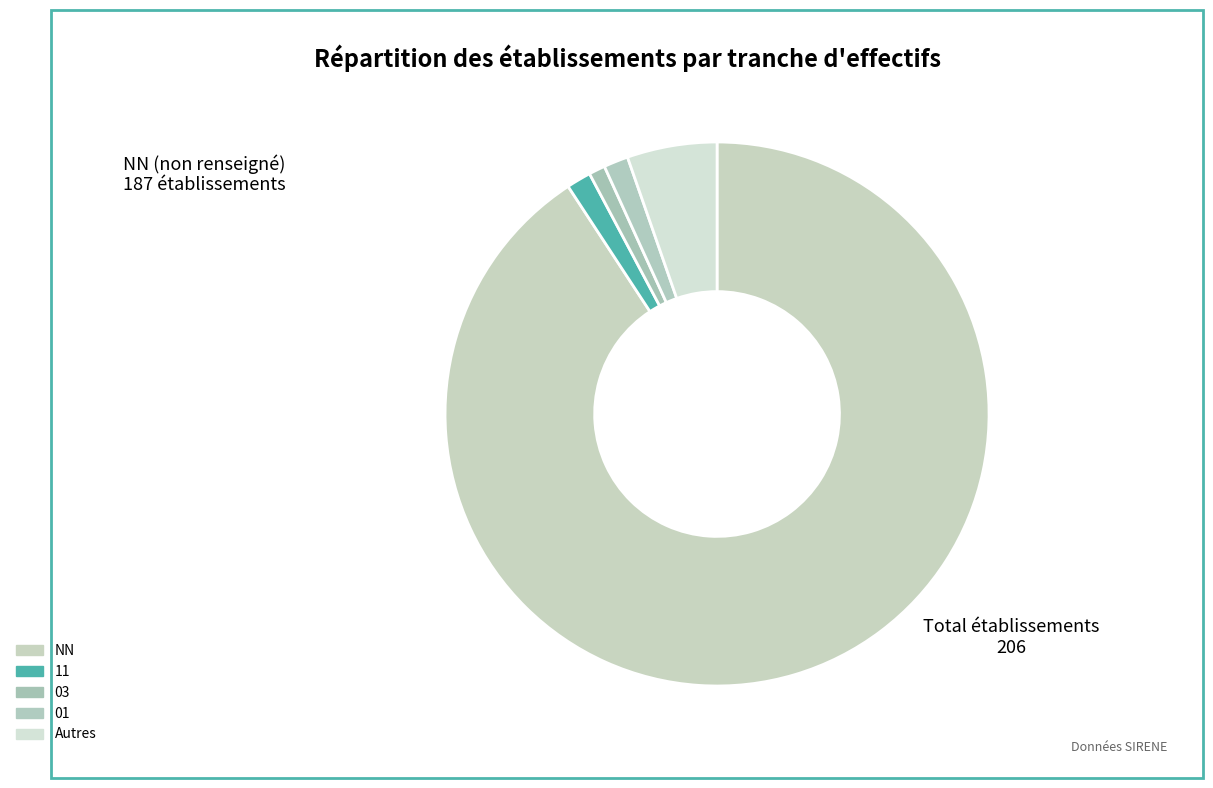

Which slice is the largest?

NN